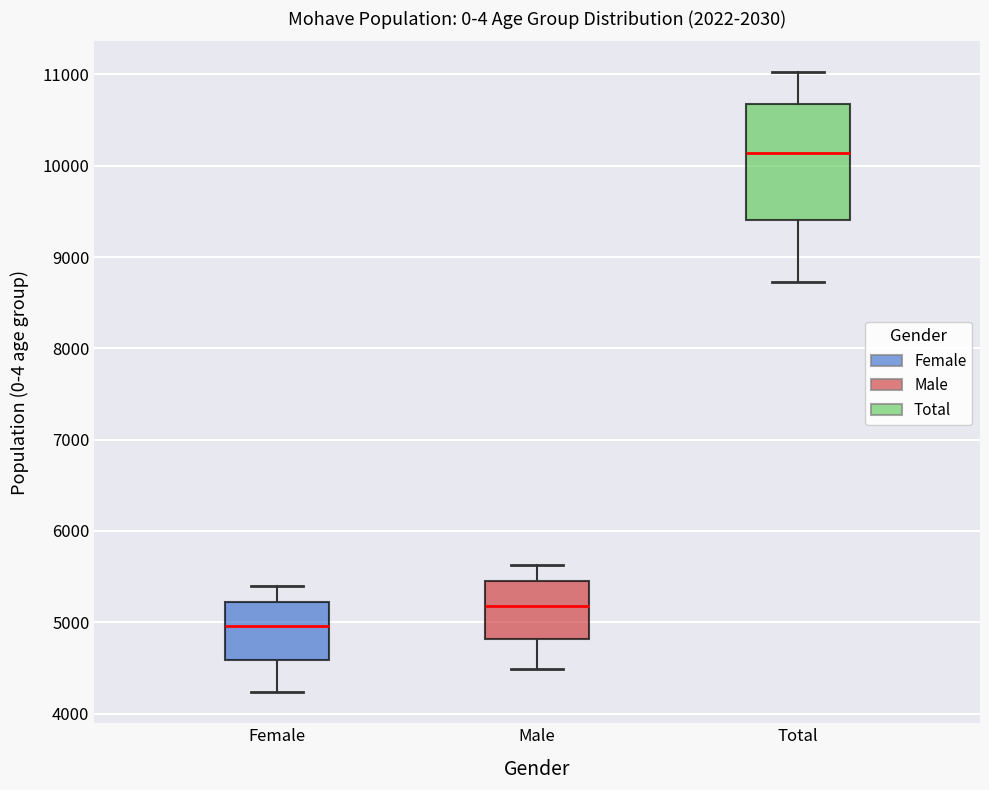

Reading left to right, transcribe this box plot: for each box, give where its median line is, the range the box spans, and where its two whiskers end, as read against the y-axis. The values are not printed on the chart, so give them approximately, as read against the axis.

Female: median 5000, box 4600 to 5200, whiskers 4200 to 5400
Male: median 5200, box 4800 to 5500, whiskers 4500 to 5600
Total: median 10100, box 9400 to 10700, whiskers 8700 to 11000